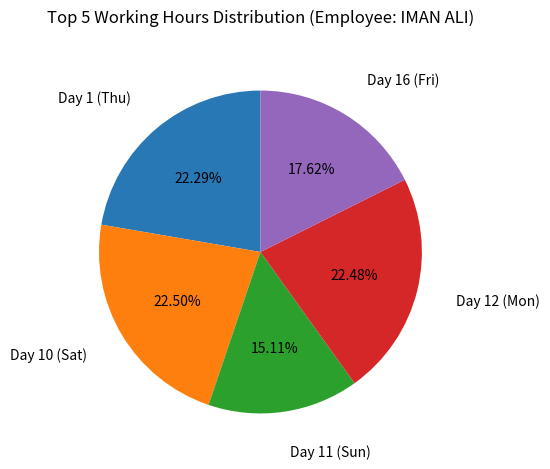

What is the total percentage of Day 10 (Sat) and Day 1 (Thu)?

44.8%